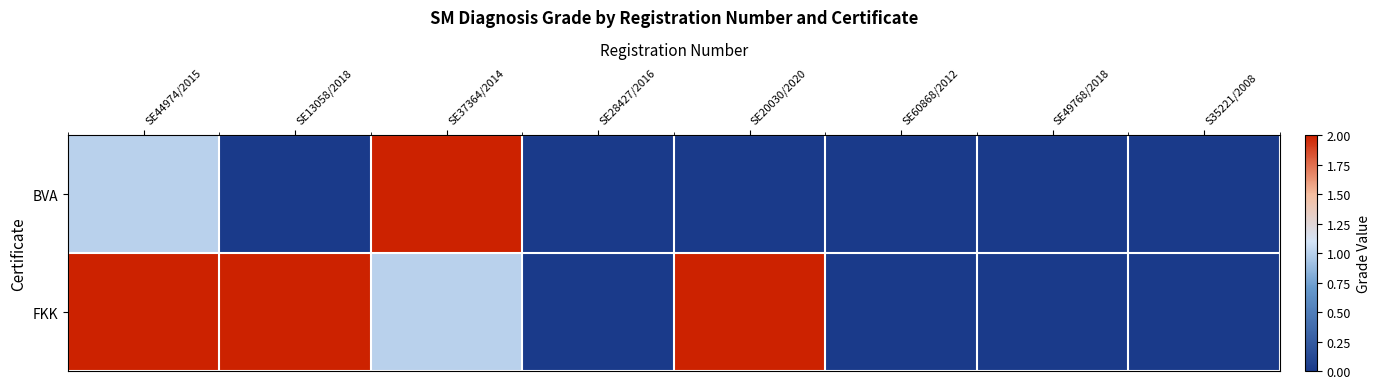

Which has a higher value, S35221/2008 or SE28427/2016?

S35221/2008